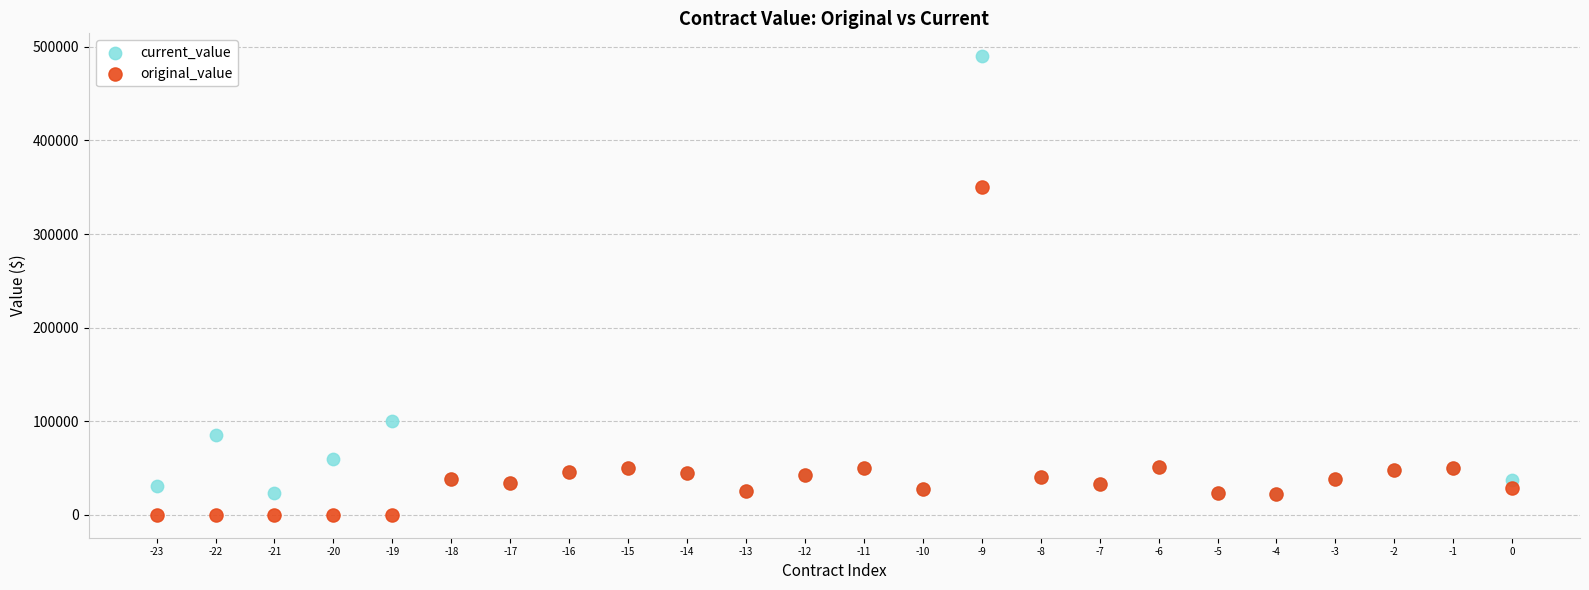

Which series has the largest Y range (max minus min)?

current_value